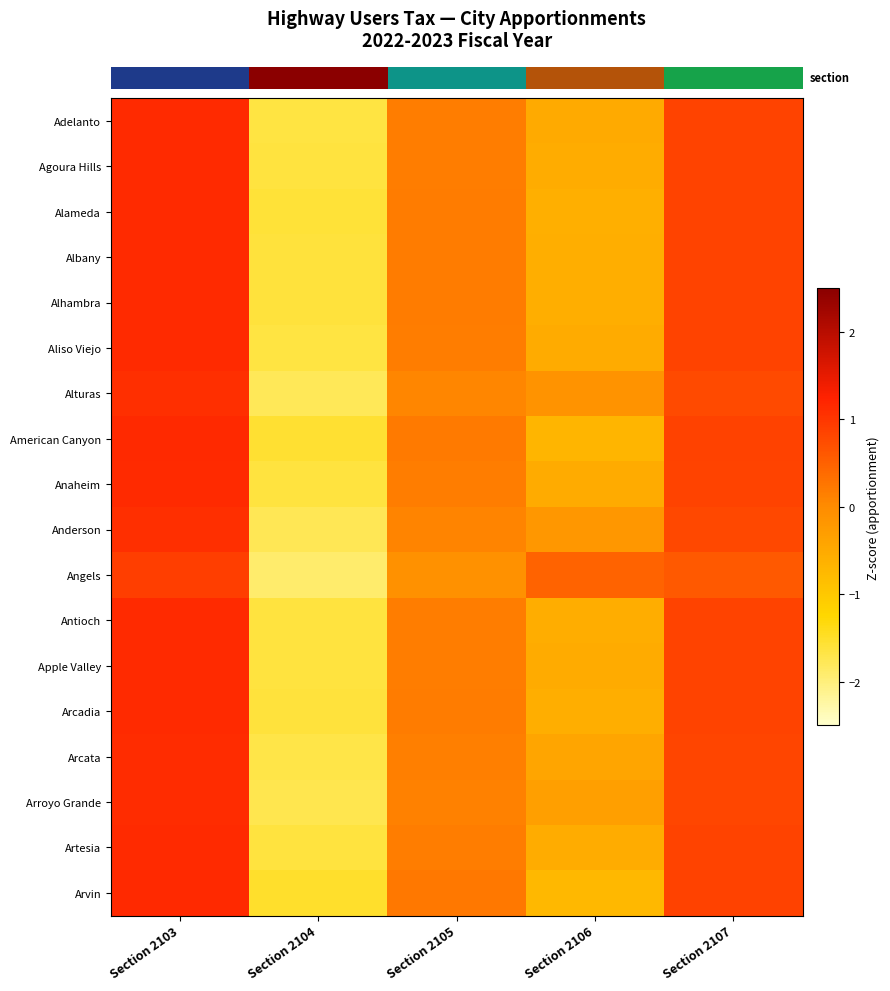

How many series are shown in this chart?

18